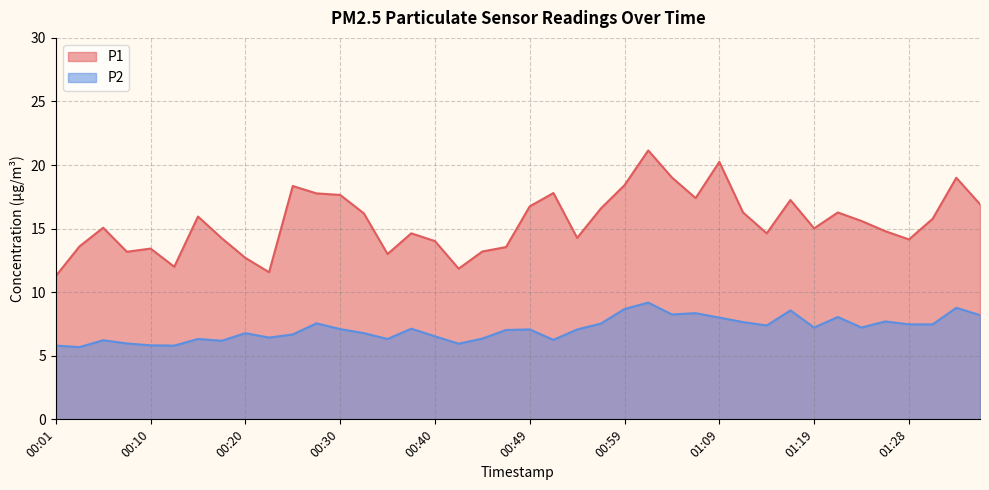

At which label does P1 first exceed 15?

00:05